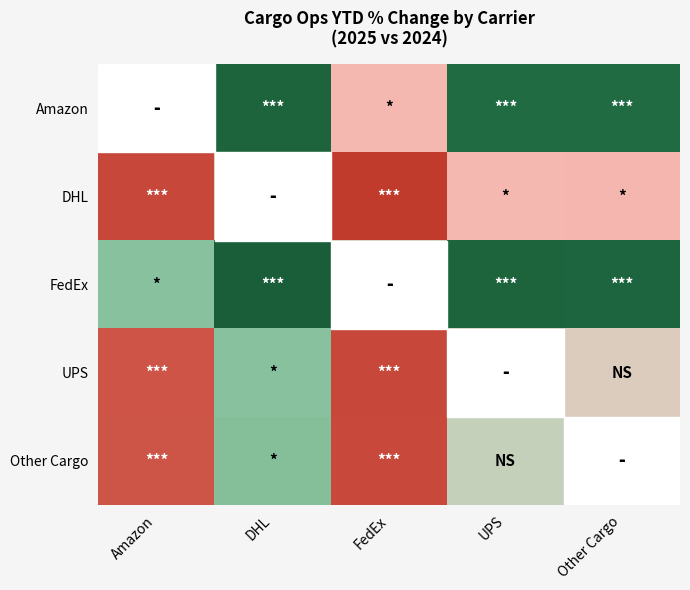

Which label corresponds to the smallest value in the chart?

DHL